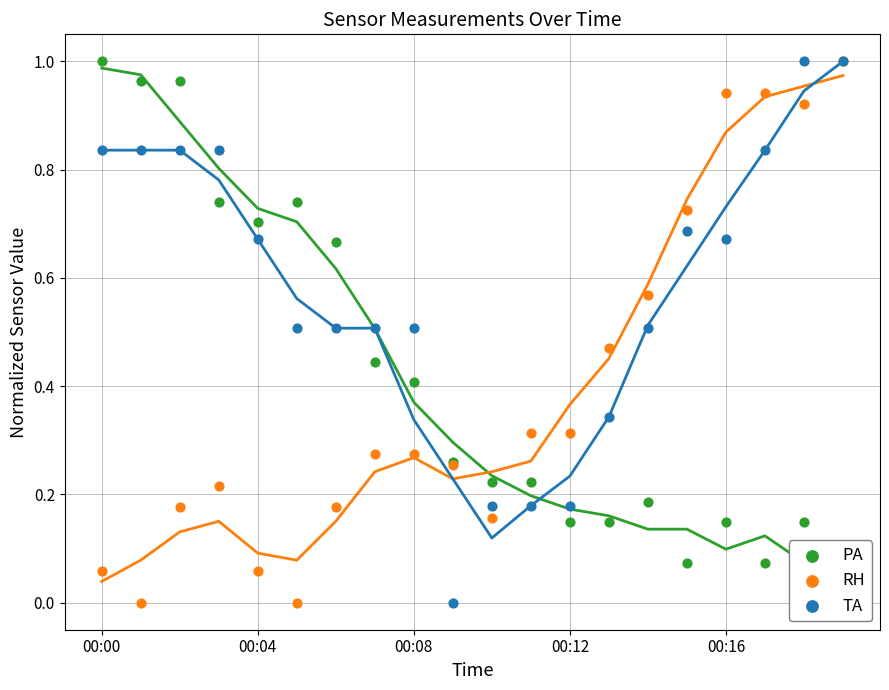

At how many categories does at least one series exceed 0?

20